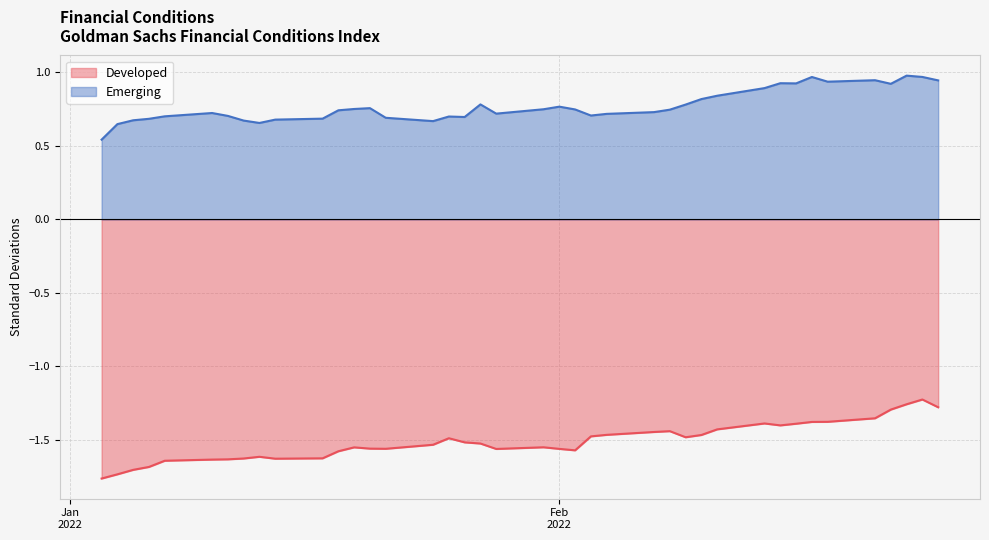

What is the difference between the second highest and minimum values in the Emerging series?

0.4